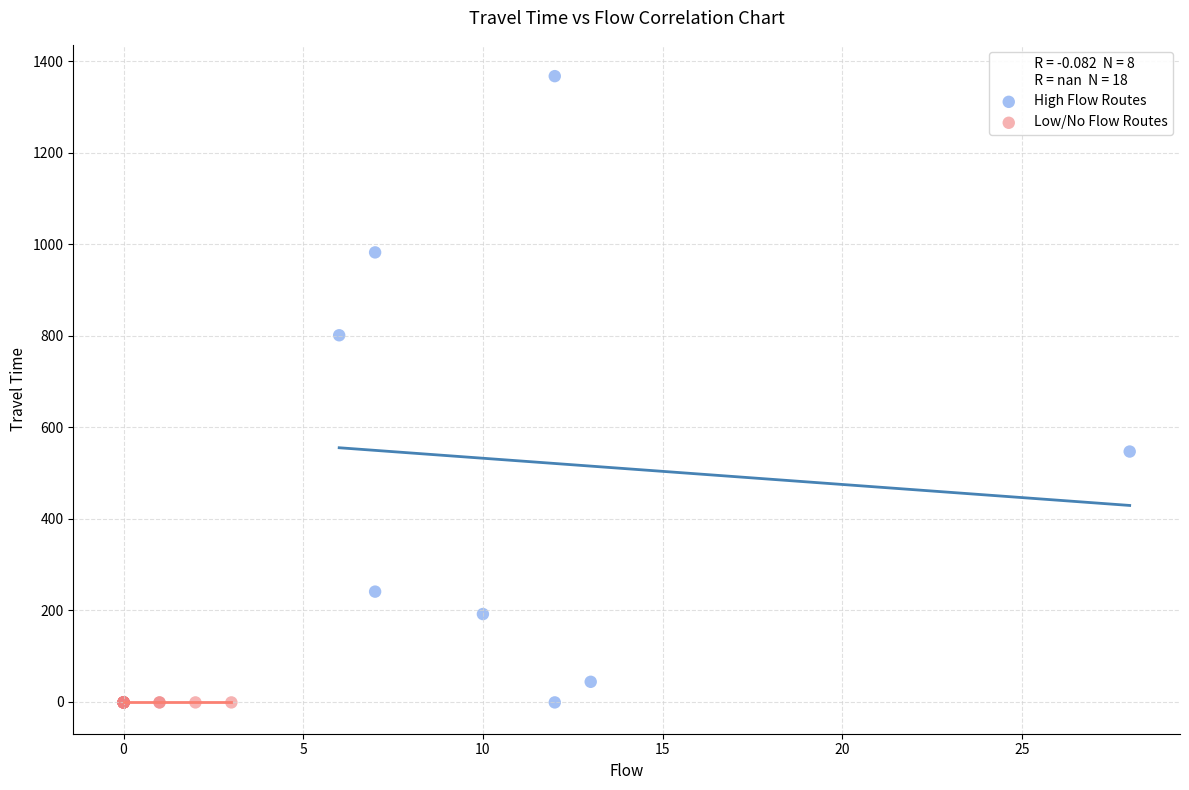

Which series contains the highest Y value?

High Flow Routes